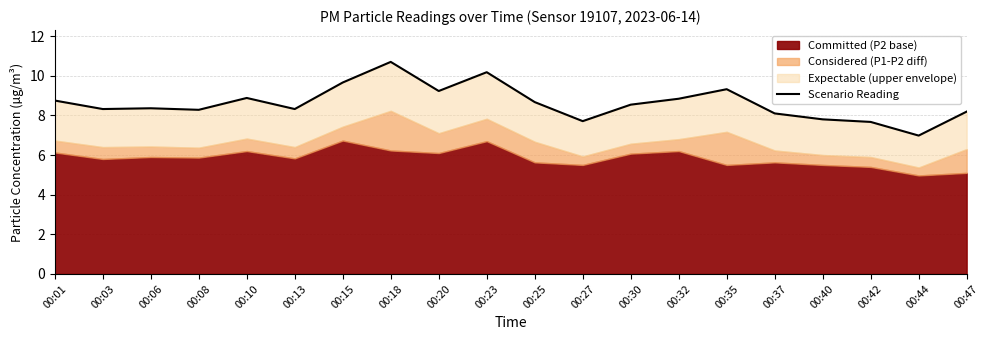

What is the change in value from 00:35 to 00:40?

-1.5